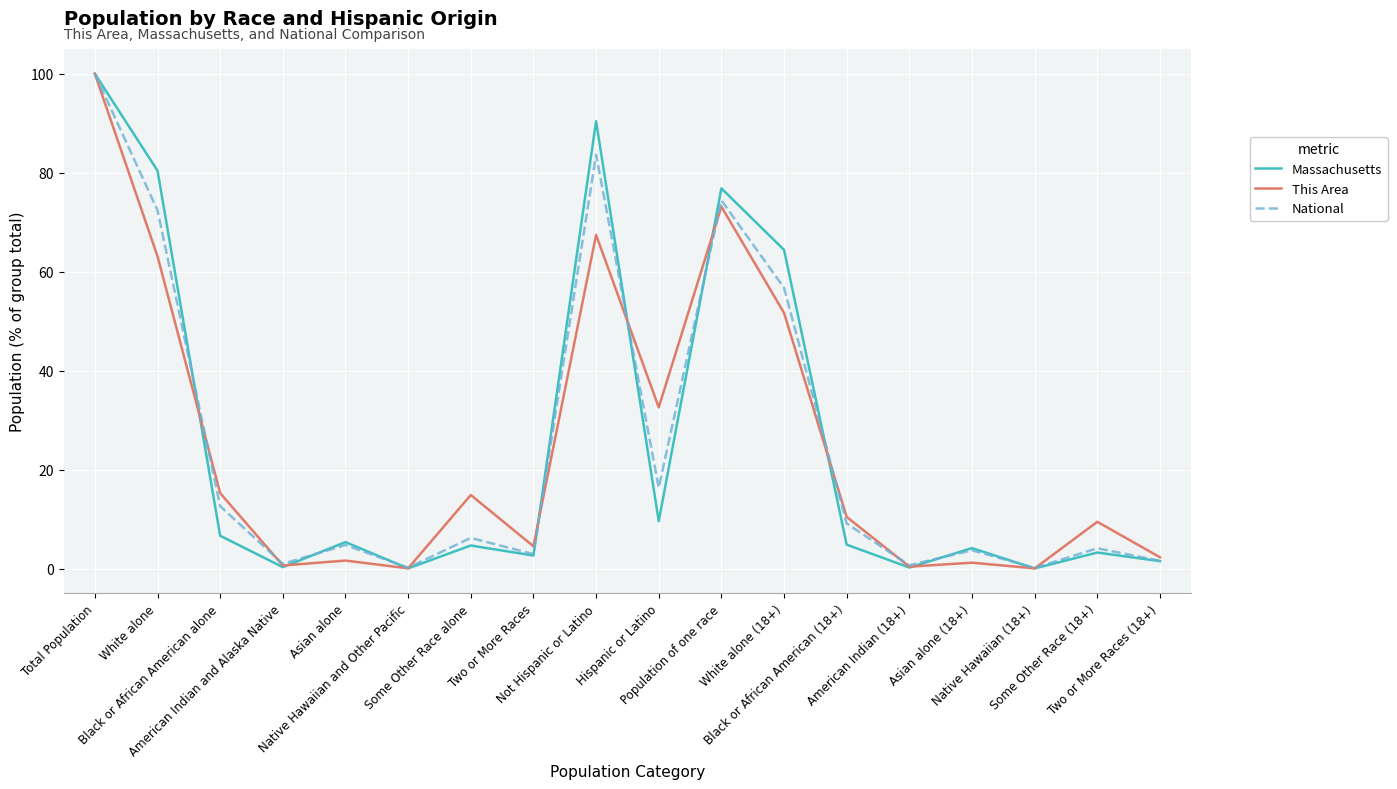

Is the value of This Area at Hispanic or Latino greater than the value of Massachusetts at Native Hawaiian (18+)?

Yes